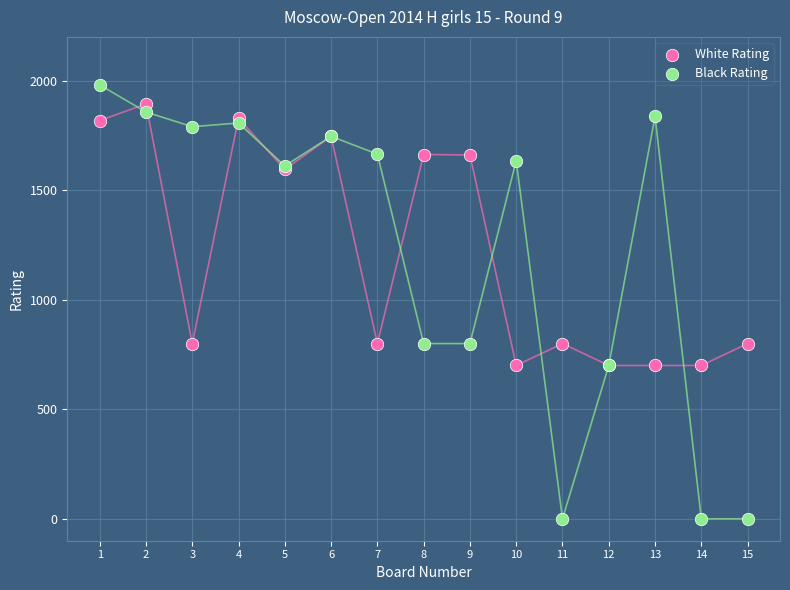

Which series contains the lowest Y value?

Black Rating